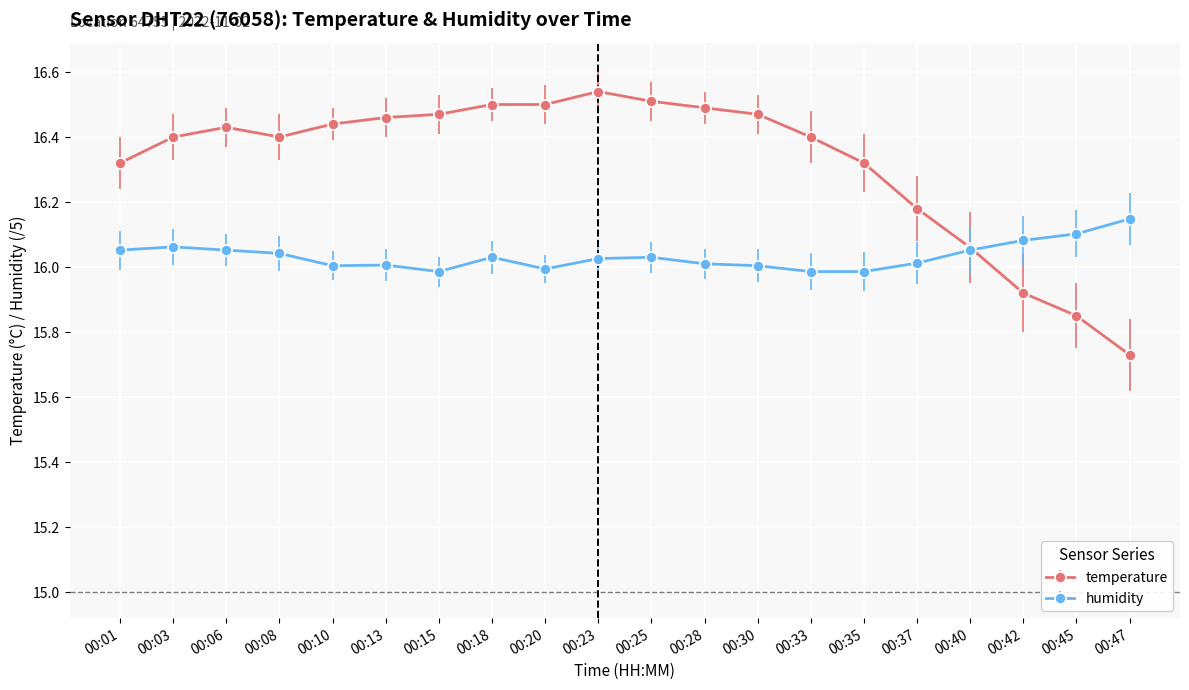

At 00:30, list the series in order from smallest to largest.

humidity, temperature